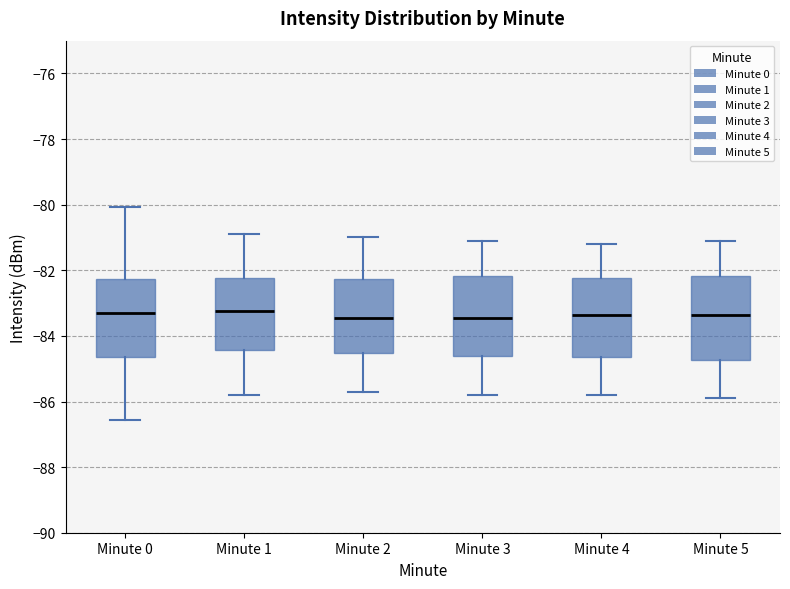

Reading left to right, read every box against the y-axis: the position of its median line, the range the box covers, and the ends of its whiskers. The values are not printed on the chart, so give them approximately, as read against the axis.

Minute 0: median -83.4, box -84.6 to -82.2, whiskers -86.6 to -80.0
Minute 1: median -83.2, box -84.4 to -82.2, whiskers -85.8 to -80.8
Minute 2: median -83.4, box -84.6 to -82.2, whiskers -85.6 to -81.0
Minute 3: median -83.4, box -84.6 to -82.2, whiskers -85.8 to -81.0
Minute 4: median -83.4, box -84.6 to -82.2, whiskers -85.8 to -81.2
Minute 5: median -83.4, box -84.8 to -82.2, whiskers -85.8 to -81.0